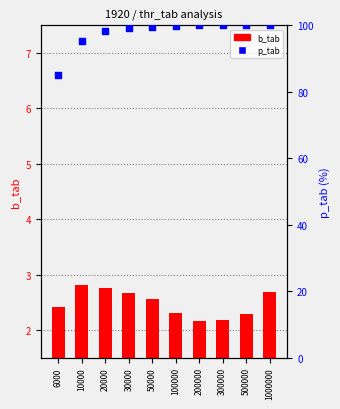

Which series has the largest Y range (max minus min)?

p_tab